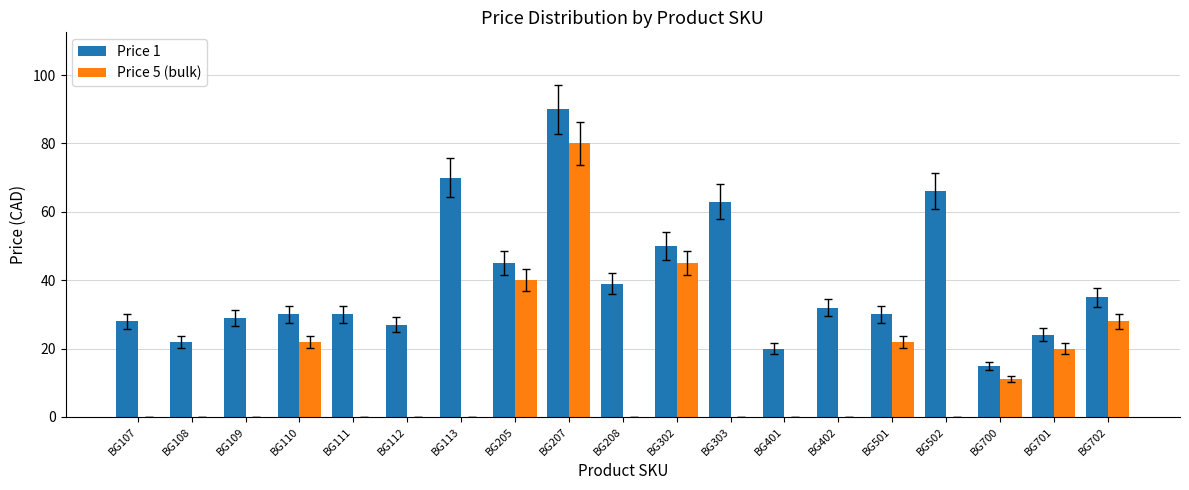

Reading left to right, extract all data points from this chart.

Price 1: BG107=28.0	BG108=22.0	BG109=29.0	BG110=30.0	BG111=30.0	BG112=27.0	BG113=70.0	BG205=45.0	BG207=90.0	BG208=39.0	BG302=50.0	BG303=63.0	BG401=20.0	BG402=32.0	BG501=30.0	BG502=66.0	BG700=15.0	BG701=24.0	BG702=35.0
Price 5 (bulk): BG107=0.0	BG108=0.0	BG109=0.0	BG110=22.0	BG111=0.0	BG112=0.0	BG113=0.0	BG205=40.0	BG207=80.0	BG208=0.0	BG302=45.0	BG303=0.0	BG401=0.0	BG402=0.0	BG501=22.0	BG502=0.0	BG700=11.0	BG701=20.0	BG702=28.0